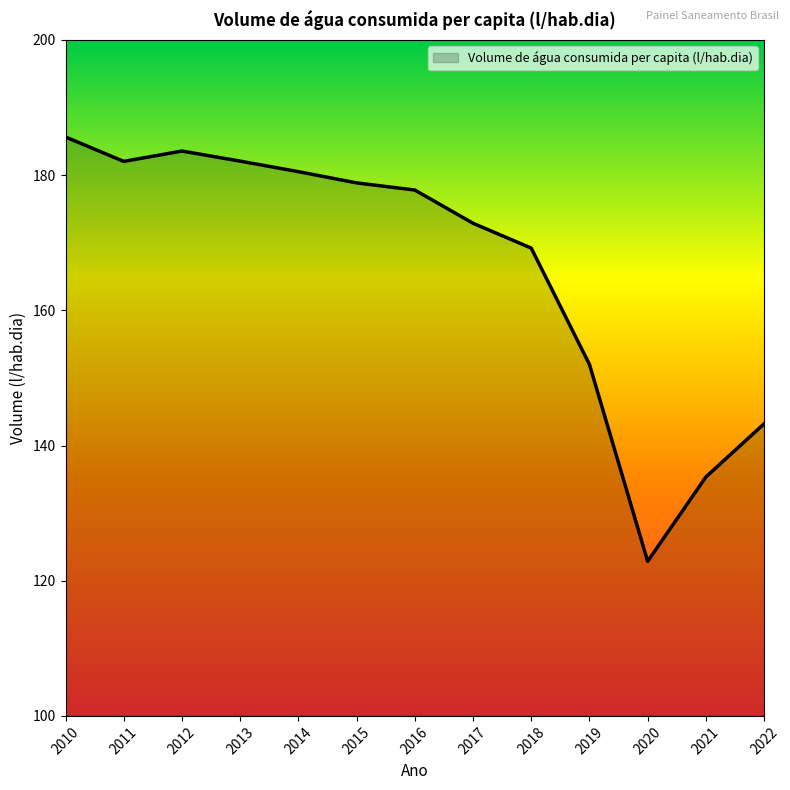

What is the change in value from 2013 to 2019?

-30.1